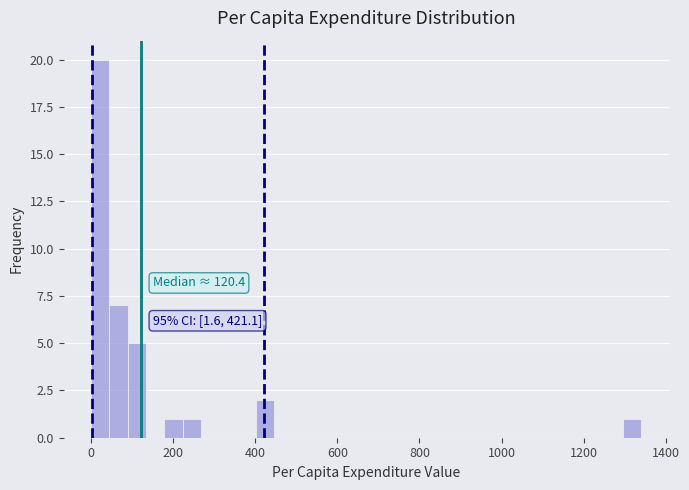

Around what value on the x-axis is the tallest bar? Give the approximate position of its centre, as read against the axis.

20